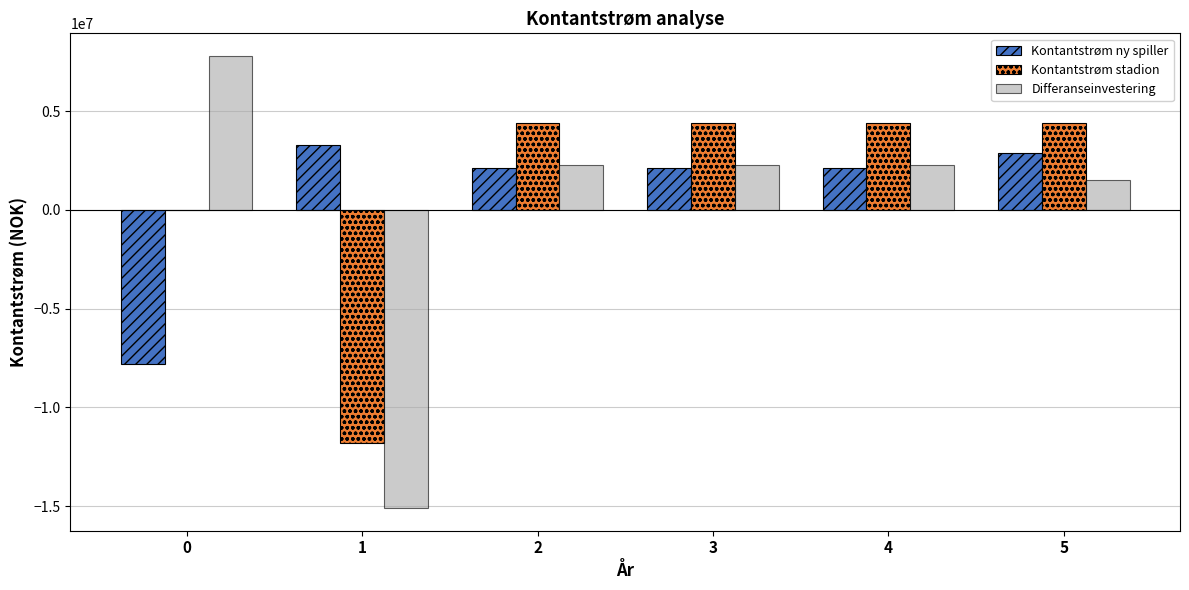

Are the bars grouped side by side (vs. stacked)?

Yes